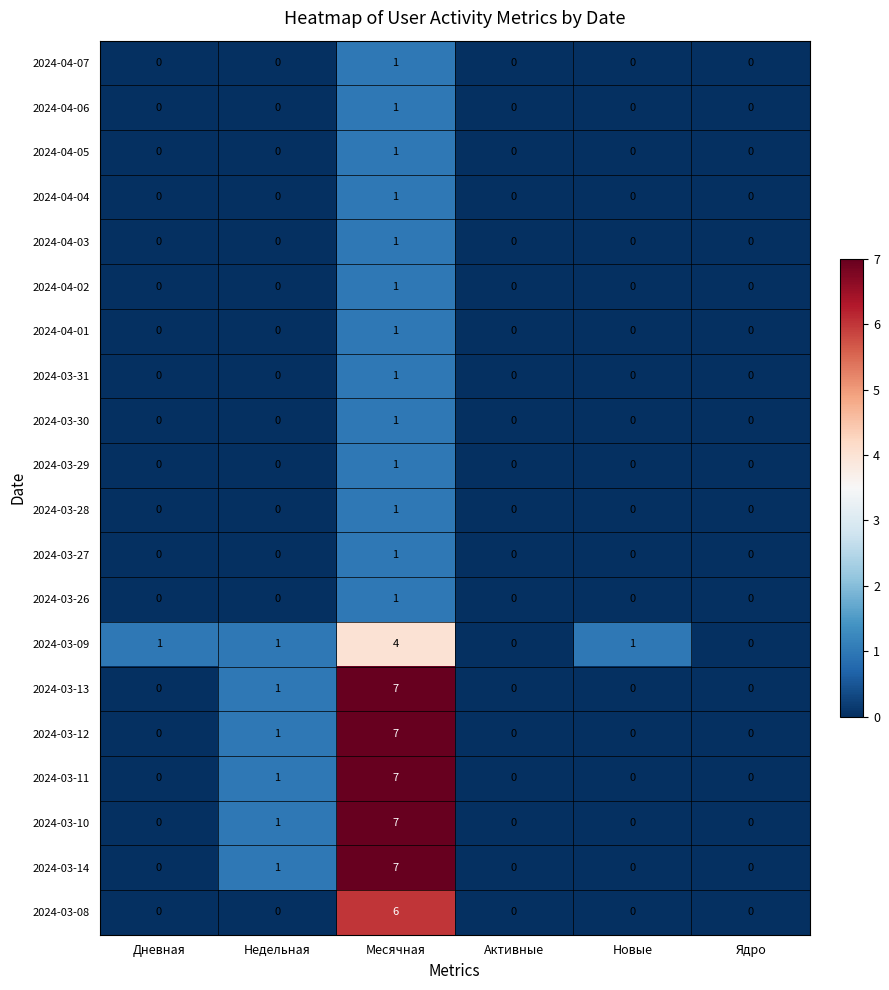

True or false: 2024-04-07 has a value of 0 at Дневная.

True